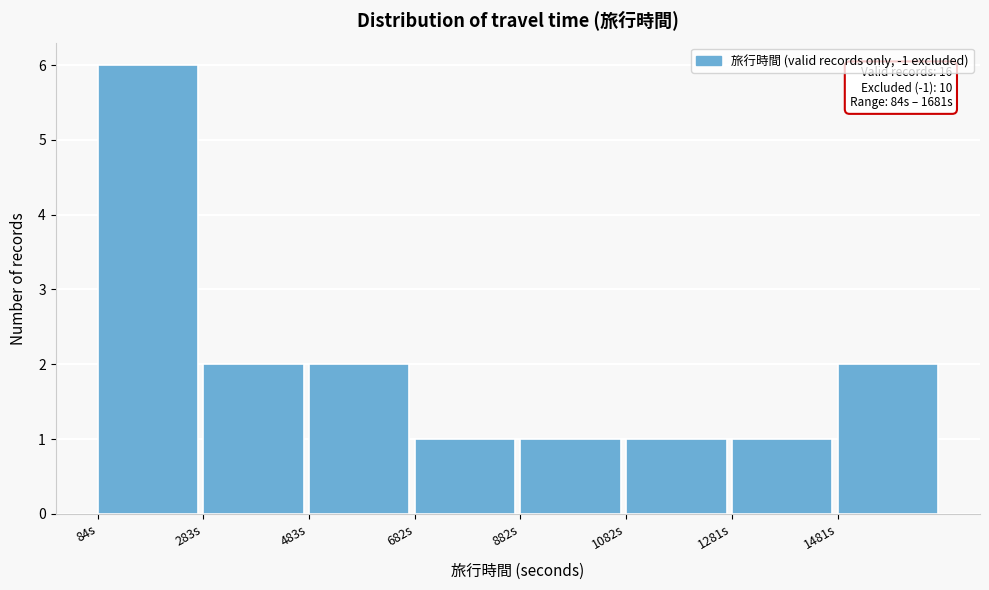

Over which range of the x-axis is the bar tallest?

80 to 280